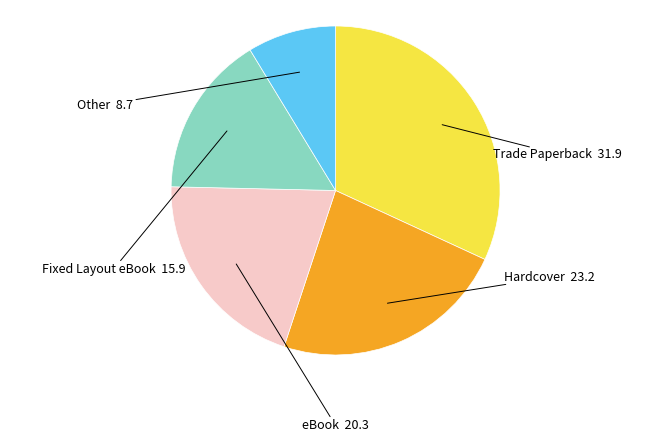

Does any single category account for the majority?

No